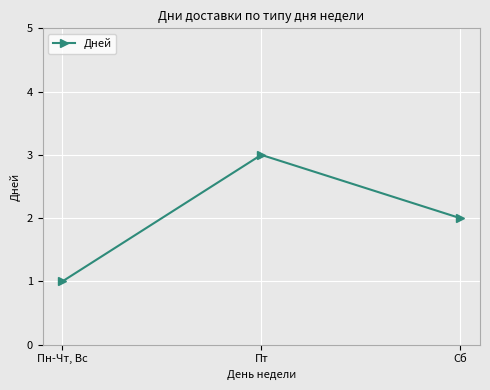

How many distinct data groups are displayed?

1